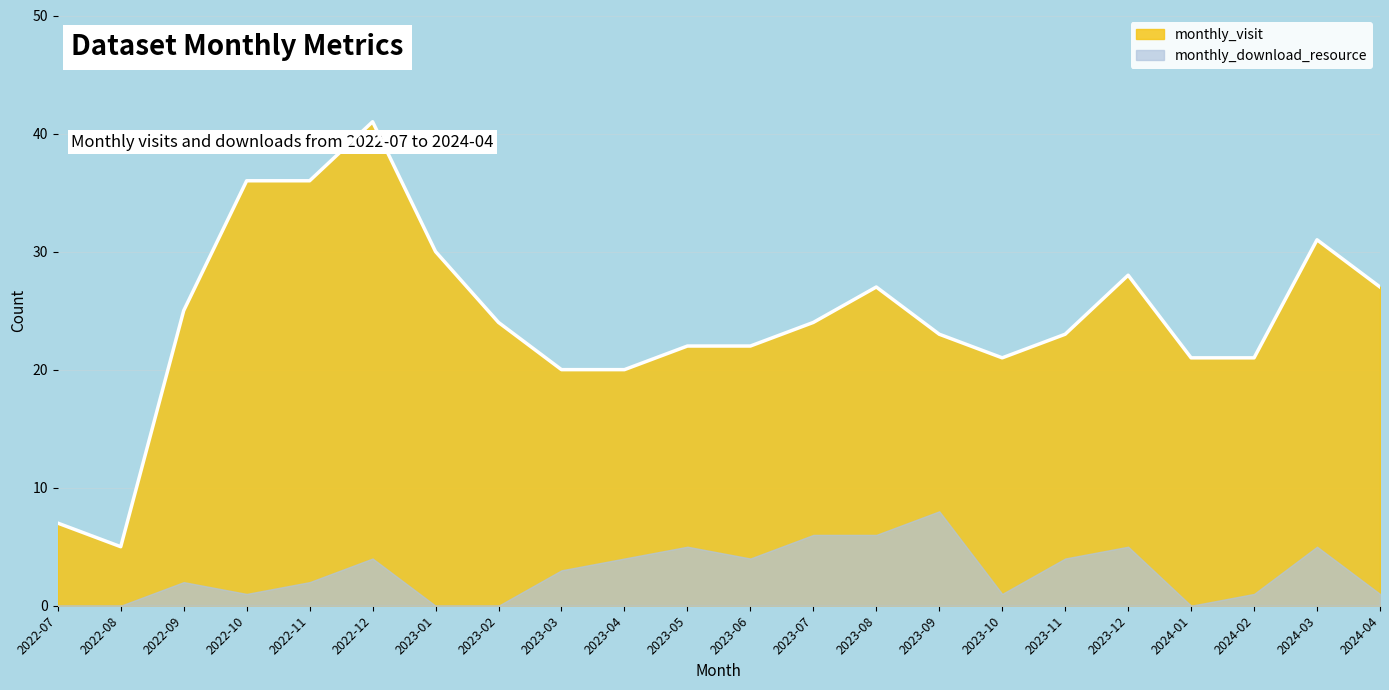

List the labels in order of value, largest first.

2022-12, 2022-10, 2022-11, 2024-03, 2023-01, 2023-12, 2023-08, 2024-04, 2022-09, 2023-02, 2023-07, 2023-09, 2023-11, 2023-05, 2023-06, 2023-10, 2024-01, 2024-02, 2023-03, 2023-04, 2022-07, 2022-08